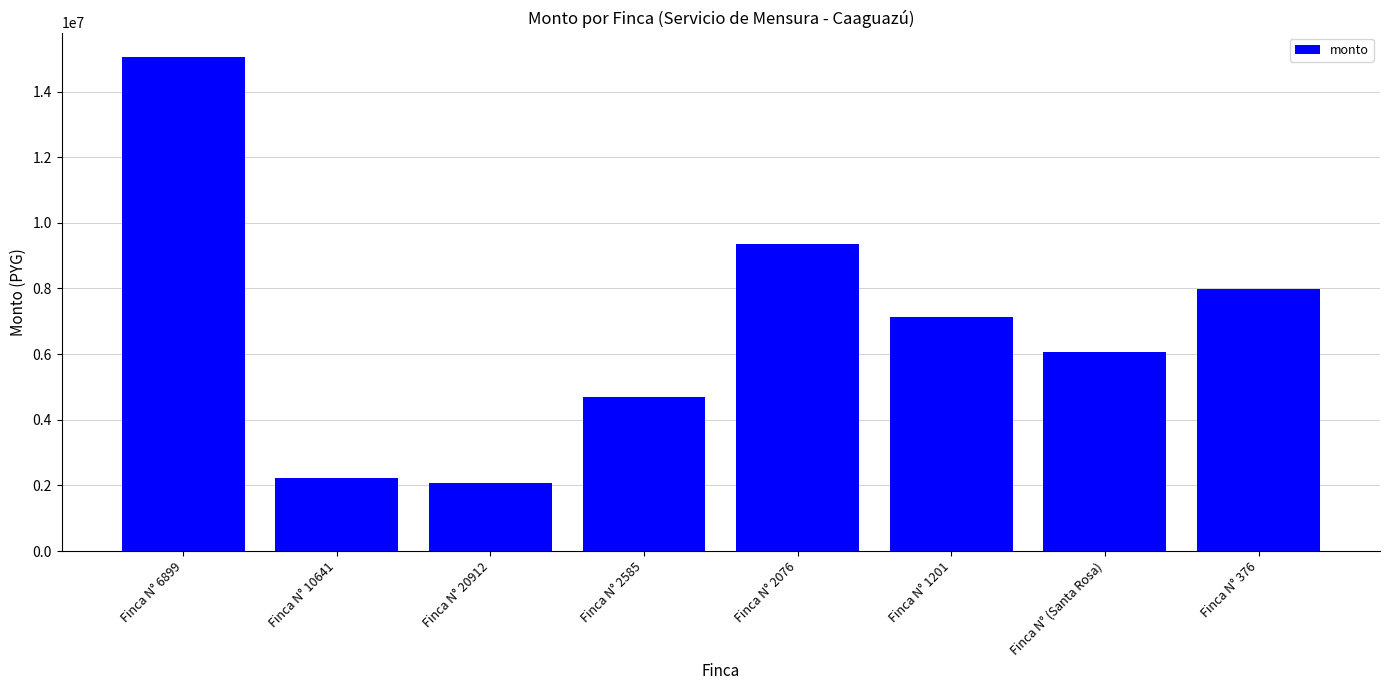

How many values are below 7124931?

4